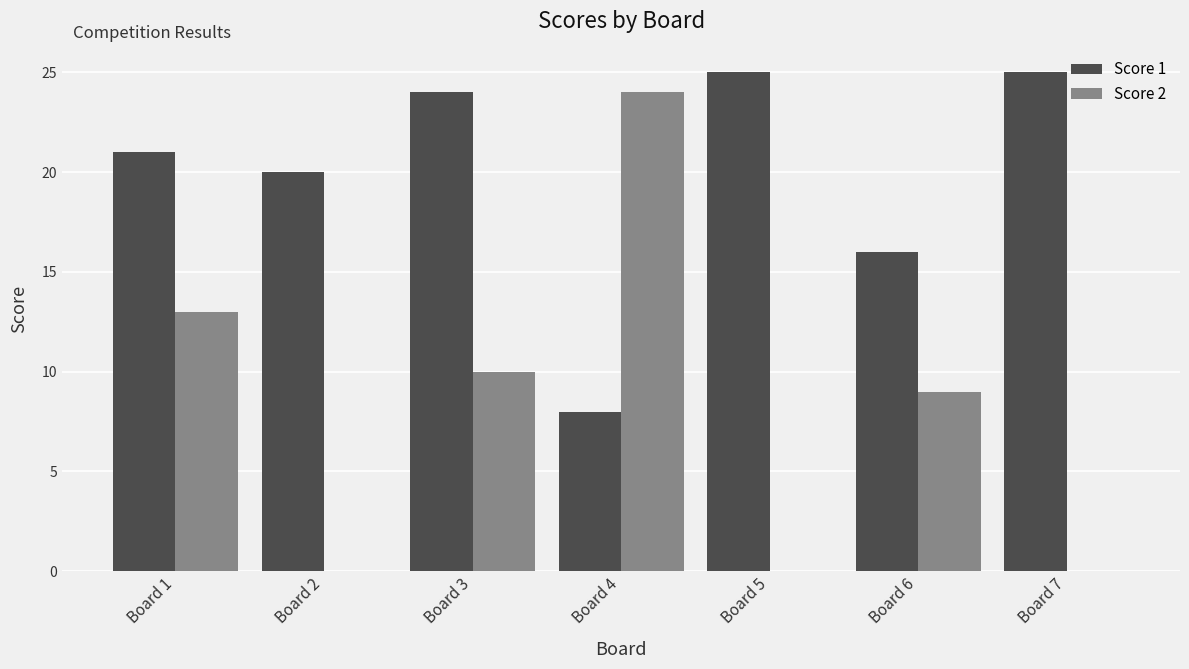

Reading left to right, transcribe all the data shown in this chart.

Score 1: 21	20	24	8	25	16	25
Score 2: 13	0	10	24	0	9	0